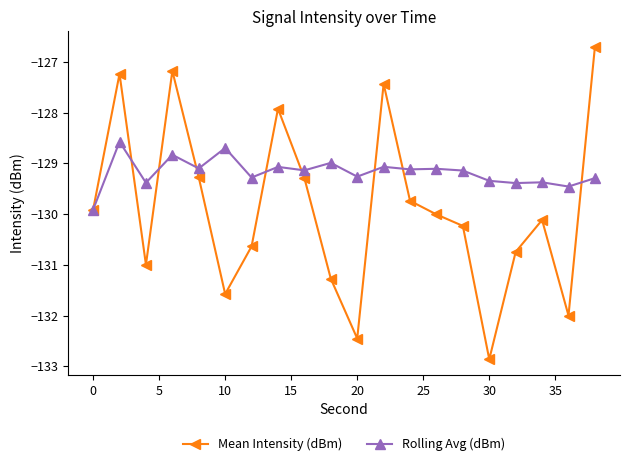

List the series in order of their peak value, highest first.

Mean Intensity (dBm), Rolling Avg (dBm)